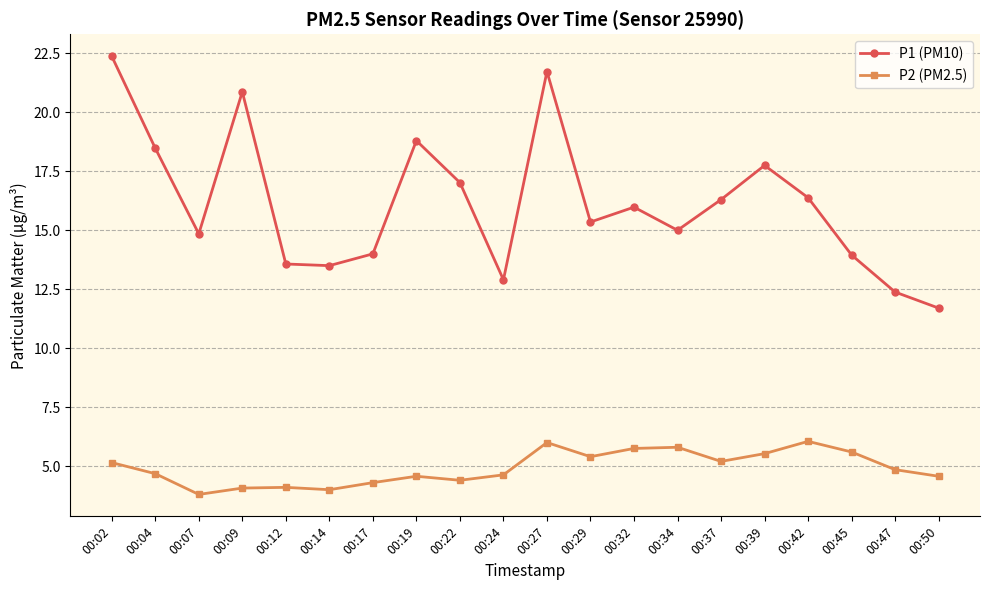

How many lines are shown in the chart?

2